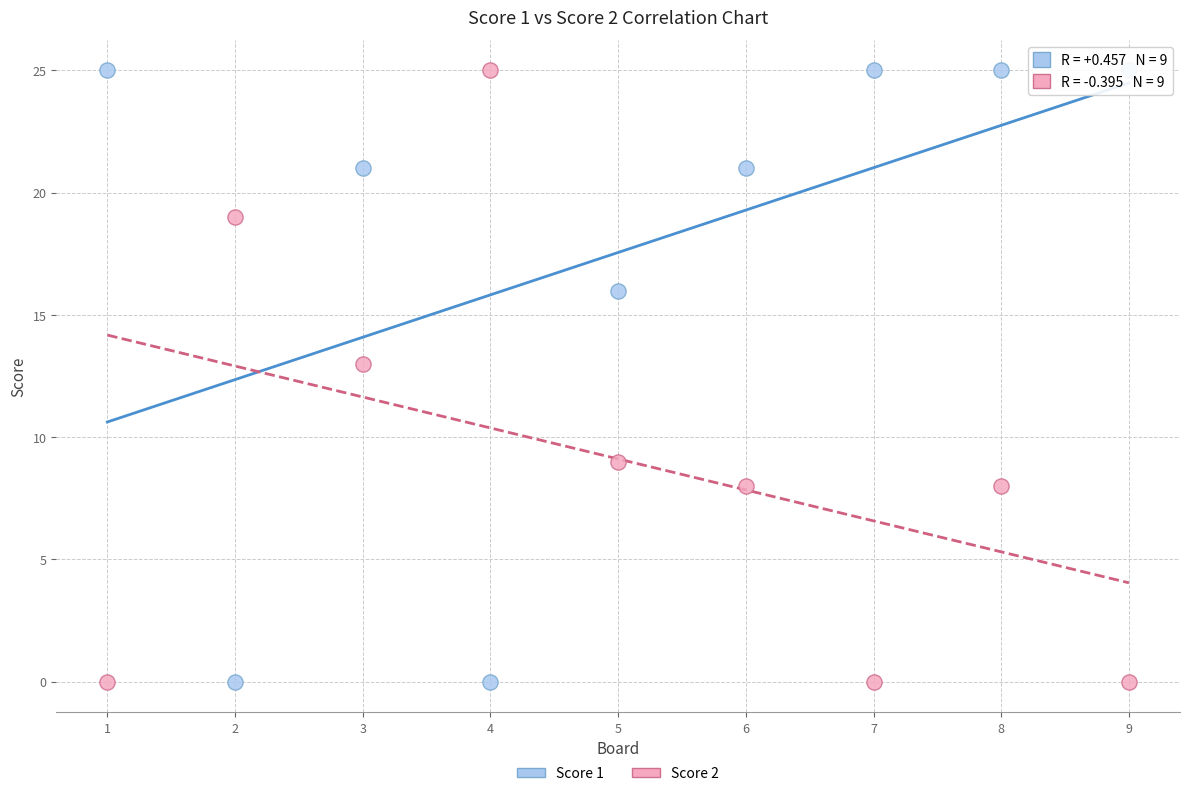

What is the X range (max minus min) for the scatter plot?

8